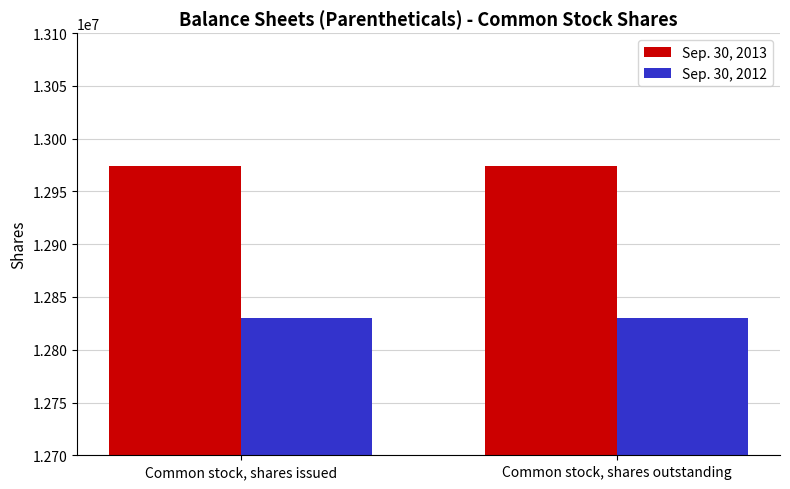

The value of Sep. 30, 2013 at Common stock, shares outstanding is 18998757. True or false?

False